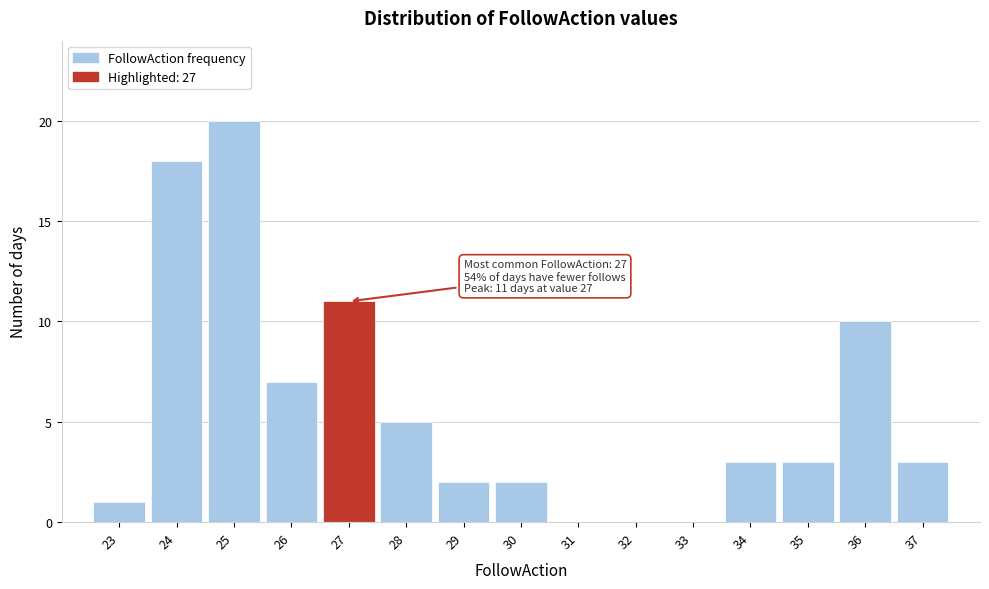

Over which range of the x-axis is the bar tallest?

24.5 to 25.5